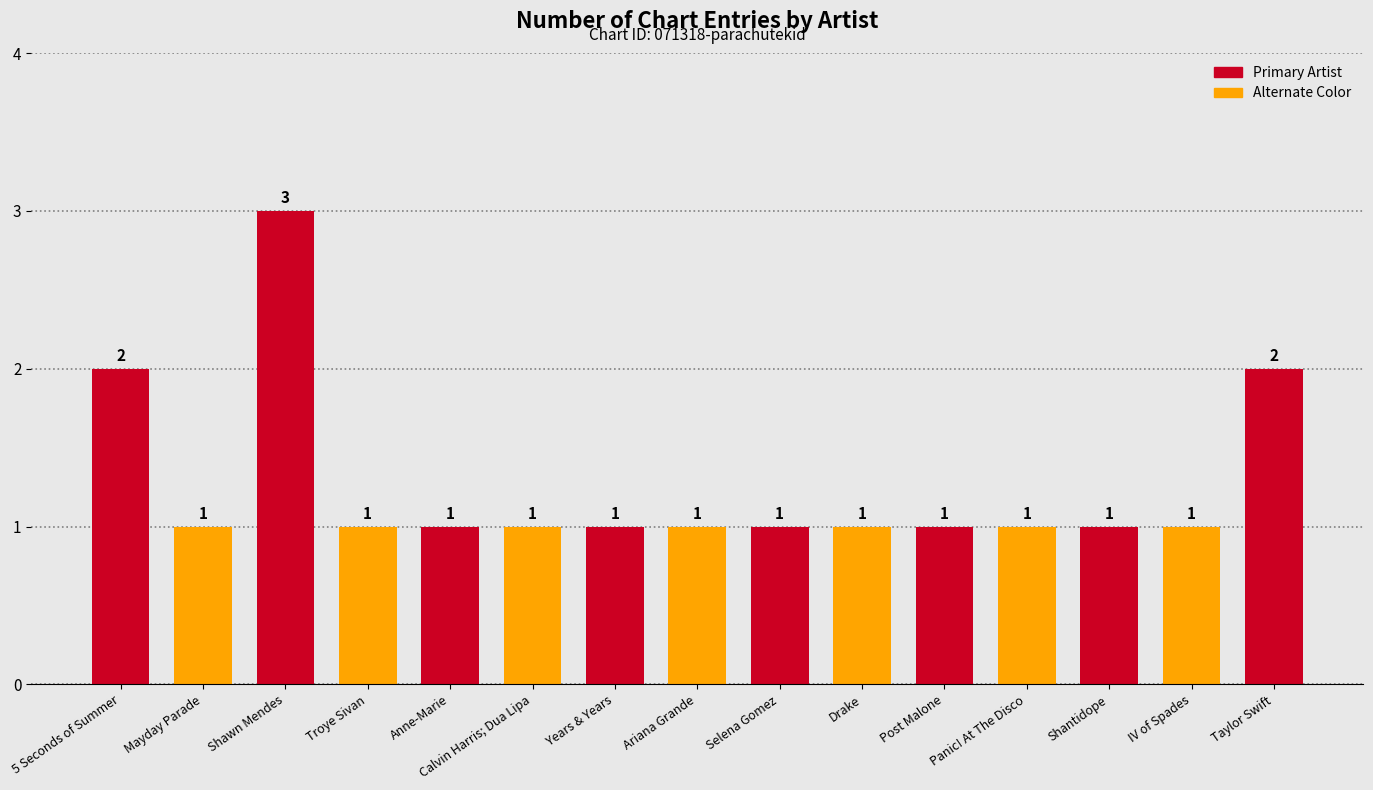

Which has a higher value, Shawn Mendes or Drake?

Shawn Mendes